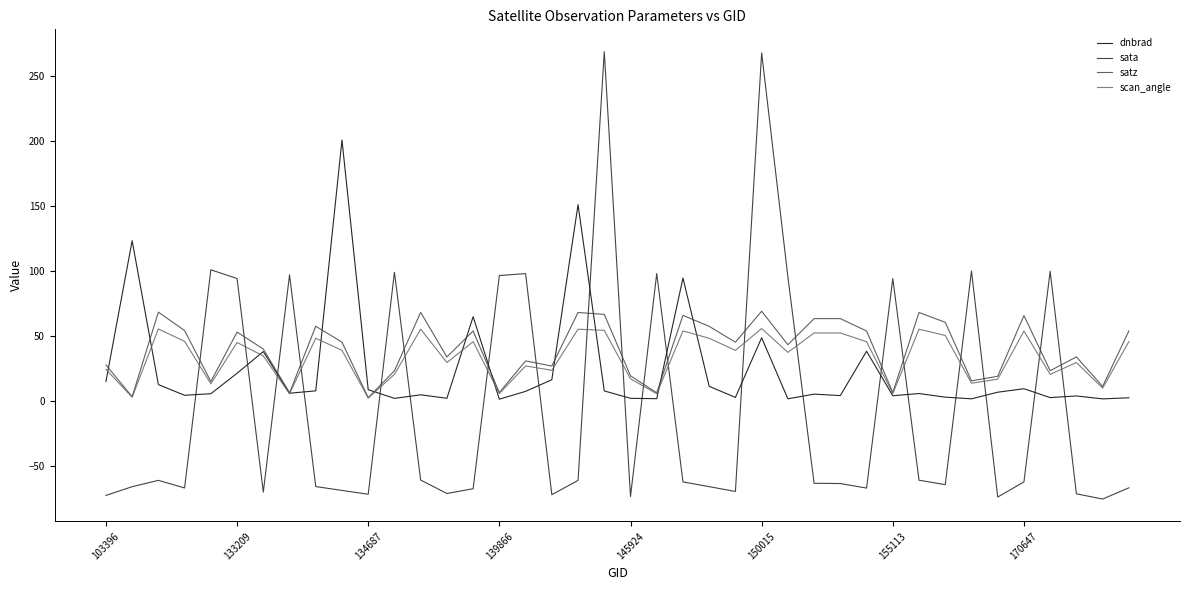

Which series has the widest spread of values?

sata